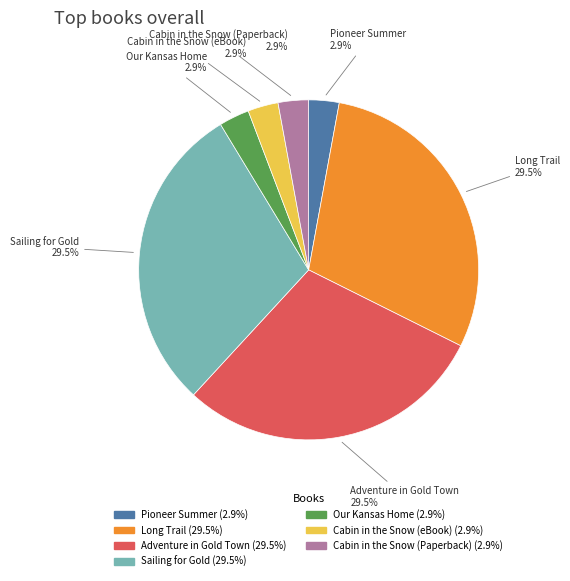

Which has a higher value, Cabin in the Snow (eBook) or Adventure in Gold Town?

Adventure in Gold Town